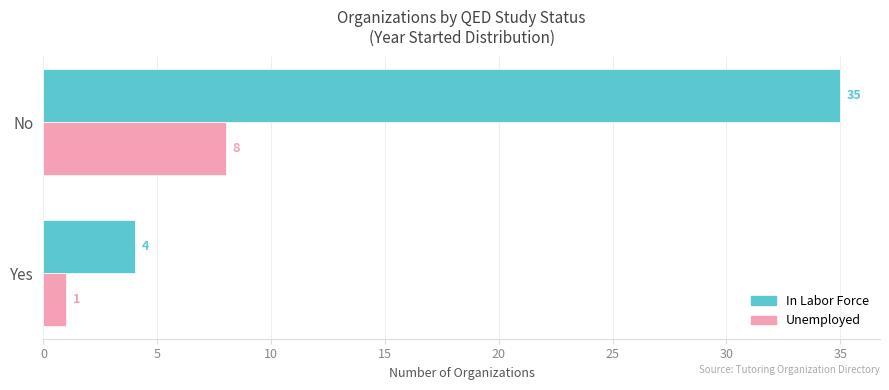

Count the In Labor Force values in the range 4 to 35.

2